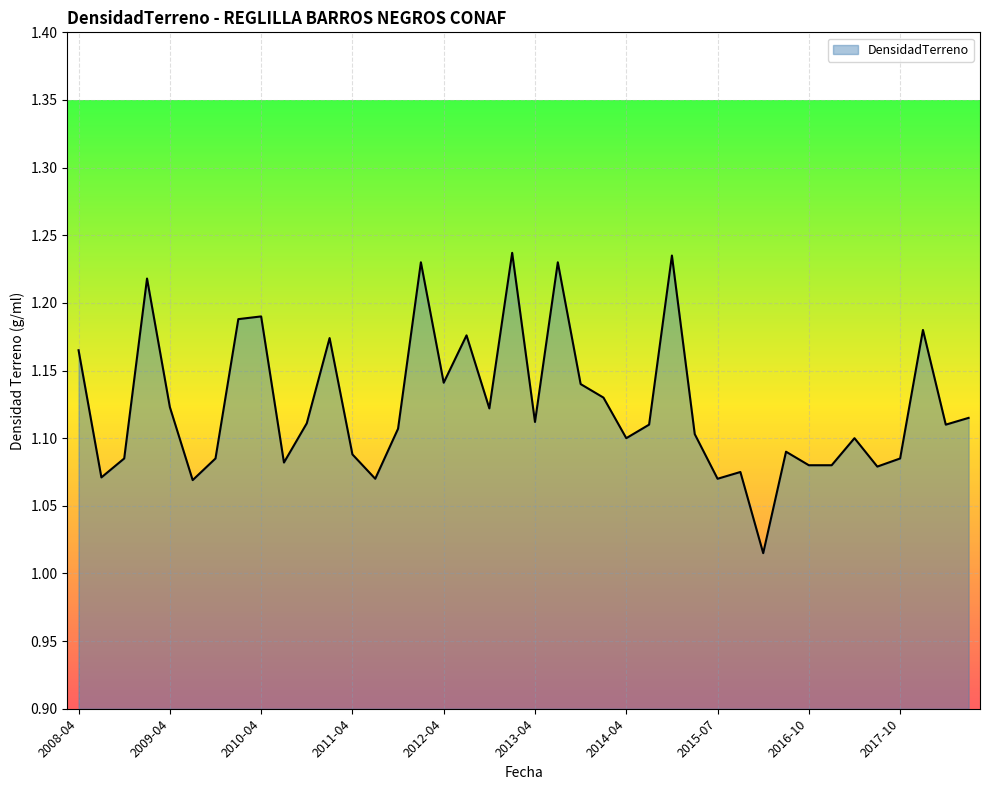

Rank the categories by value from highest to lowest.

2013-01, 2015-01, 2012-01, 2013-07, 2009-02, 2010-04, 2010-01, 2018-04, 2012-07, 2011-01, 2008-04, 2012-04, 2013-10, 2014-01, 2009-04, 2012-10, 2018-10, 2013-04, 2010-10, 2014-07, 2018-07, 2011-10, 2015-04, 2014-04, 2017-04, 2016-07, 2011-04, 2008-10, 2009-10, 2017-10, 2010-08, 2016-10, 2017-01, 2017-07, 2015-10, 2008-07, 2011-07, 2015-07, 2009-07, 2016-04